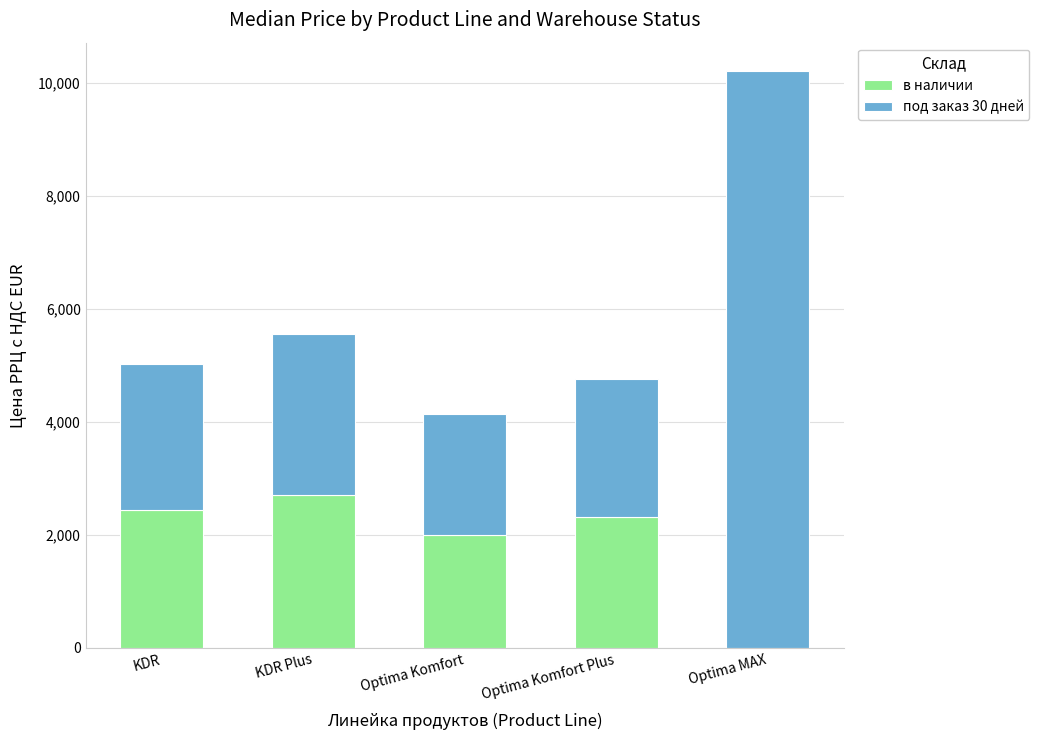

True or false: в наличии has a value of 2310 at Optima Komfort Plus.

True